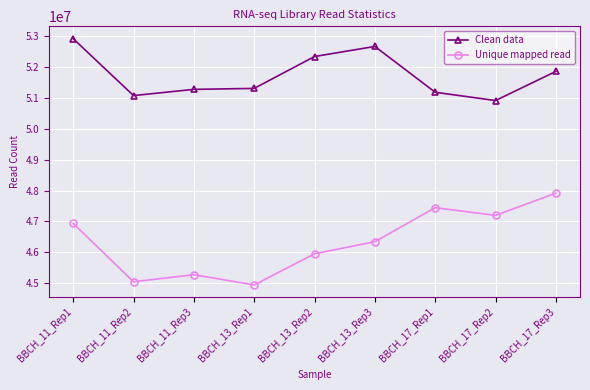

At BBCH_17_Rep1, list the series in order from largest to smallest.

Clean data, Unique mapped read